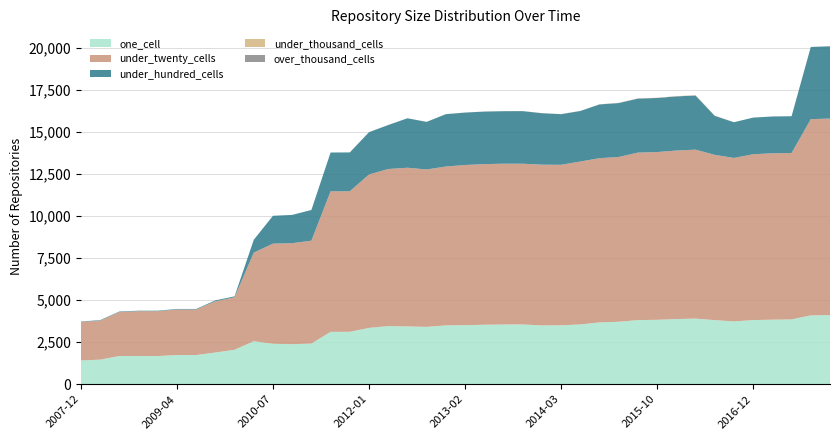

Reading left to right, extract all data points from this chart.

one_cell: 1413	1460	1678	1673	1673	1735	1734	1885	2047	2556	2403	2379	2415	3113	3114	3348	3453	3434	3408	3496	3509	3535	3549	3553	3492	3503	3553	3672	3712	3812	3828	3872	3900	3808	3733	3812	3836	3851	4091	4110
under_twenty_cells: 2291	2316	2611	2665	2666	2707	2707	3042	3120	5265	5951	6003	6115	8351	8351	9116	9336	9431	9355	9440	9518	9545	9555	9551	9555	9537	9681	9761	9792	9953	9968	10016	10040	9822	9714	9854	9889	9889	11661	11678
under_hundred_cells: 24	31	31	31	31	31	31	56	56	762	1656	1680	1825	2306	2310	2515	2615	2940	2828	3113	3117	3123	3122	3126	3060	3009	3004	3196	3207	3210	3216	3218	3218	2319	2123	2179	2186	2187	4291	4295
under_thousand_cells: 0	0	0	0	0	0	0	0	0	0	0	0	1	1	1	2	2	2	3	3	3	3	3	3	5	5	5	9	12	14	14	17	17	17	0	0	0	0	3	3
over_thousand_cells: 0	0	0	0	0	0	0	0	0	0	0	0	0	0	0	0	0	0	0	0	0	0	0	0	0	0	0	0	0	0	0	0	0	0	0	0	0	0	0	0